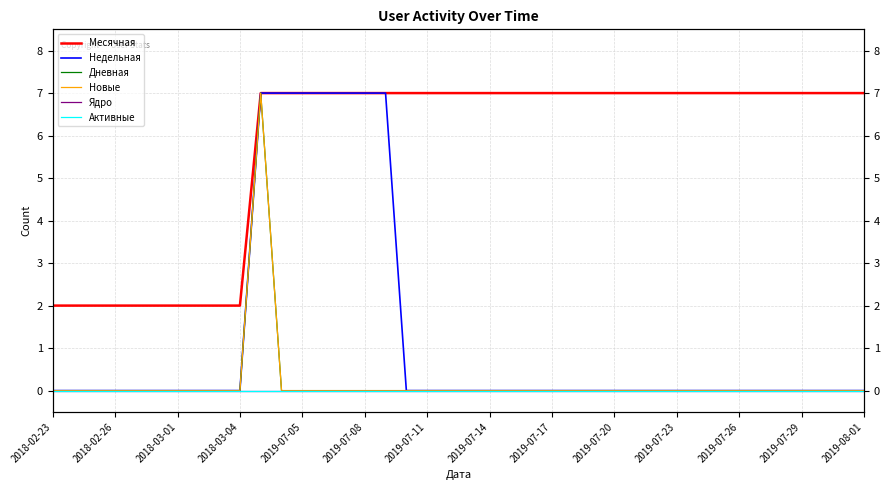

Which label corresponds to the largest value in the chart?

2019-07-23